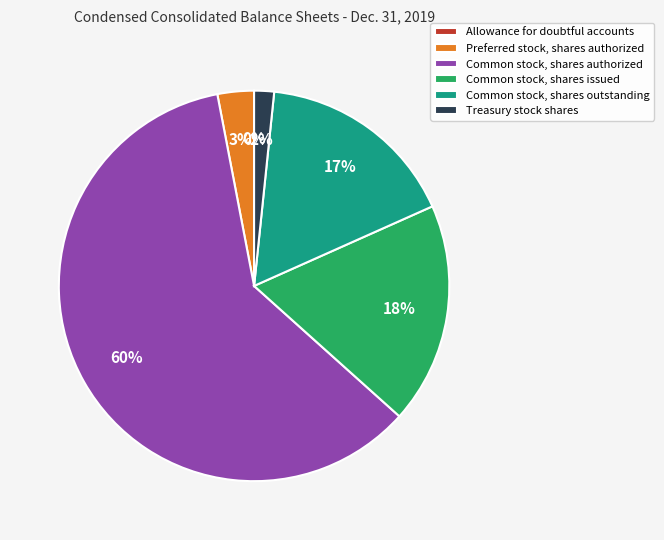

Which slice represents more than half of the pie?

Common stock, shares authorized